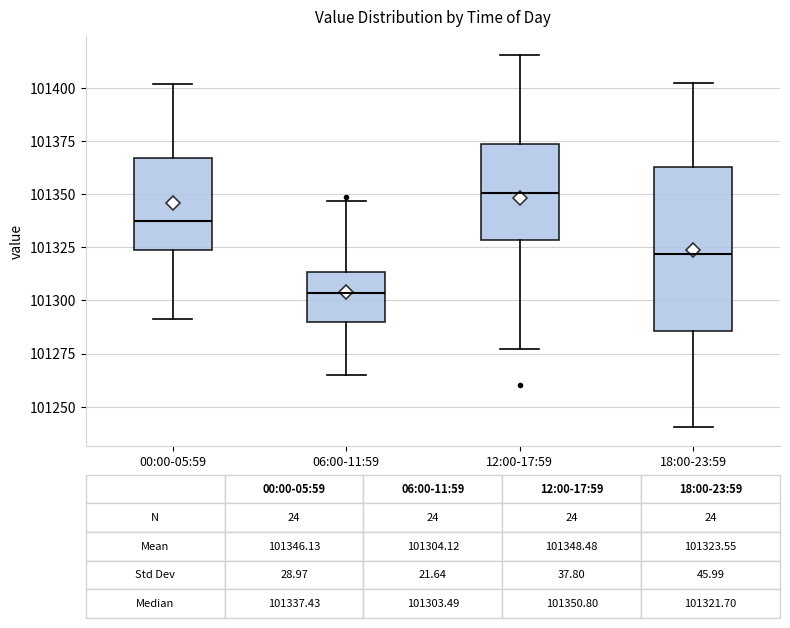

Which box is the tallest, from its lower edge to its upper edge?

18:00-23:59